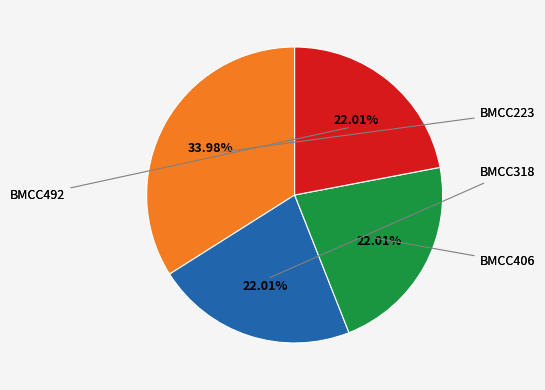

What is the total percentage of BMCC223 and BMCC492?

56.0%